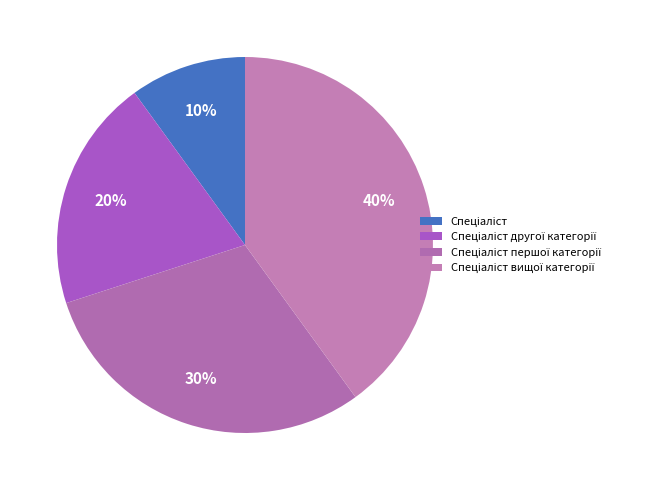

Rank the categories by value from highest to lowest.

Спеціаліст вищої категорії, Спеціаліст першої категорії, Спеціаліст другої категорії, Спеціаліст